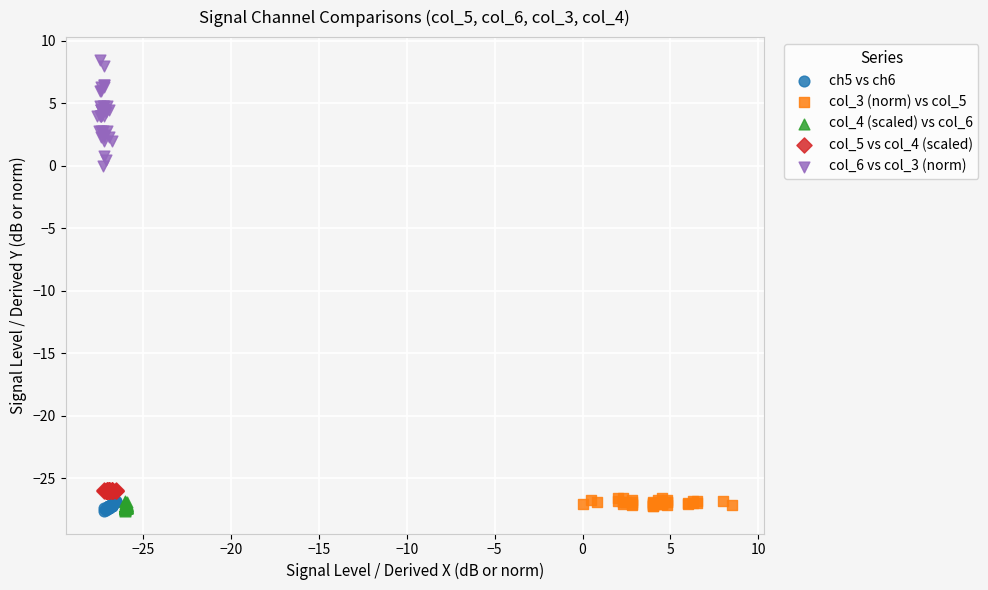

Which series has the largest Y range (max minus min)?

col_6 vs col_3 (norm)